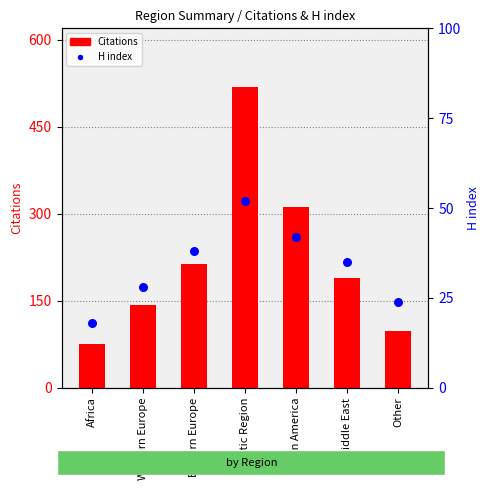

Which series reaches the maximum Y coordinate?

Citations